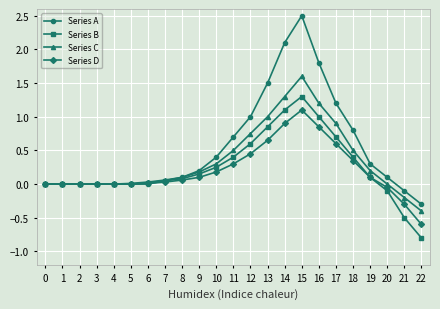

List the series in order of their peak value, lowest first.

Series D, Series B, Series C, Series A